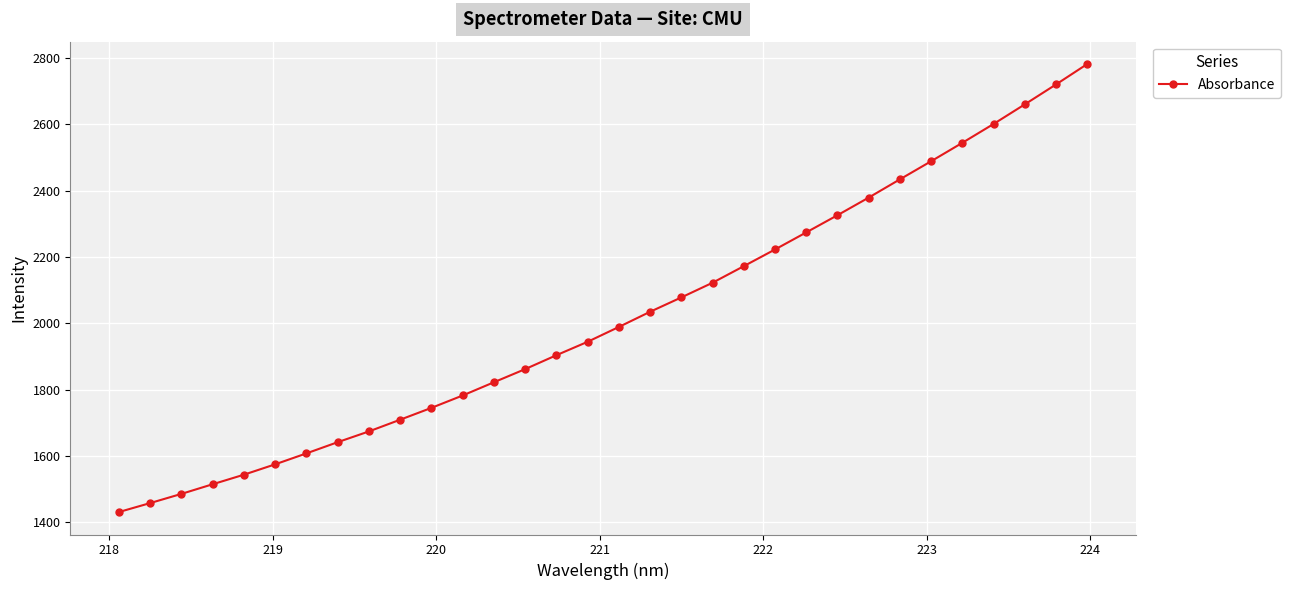

How many categories are shown in the chart?

32